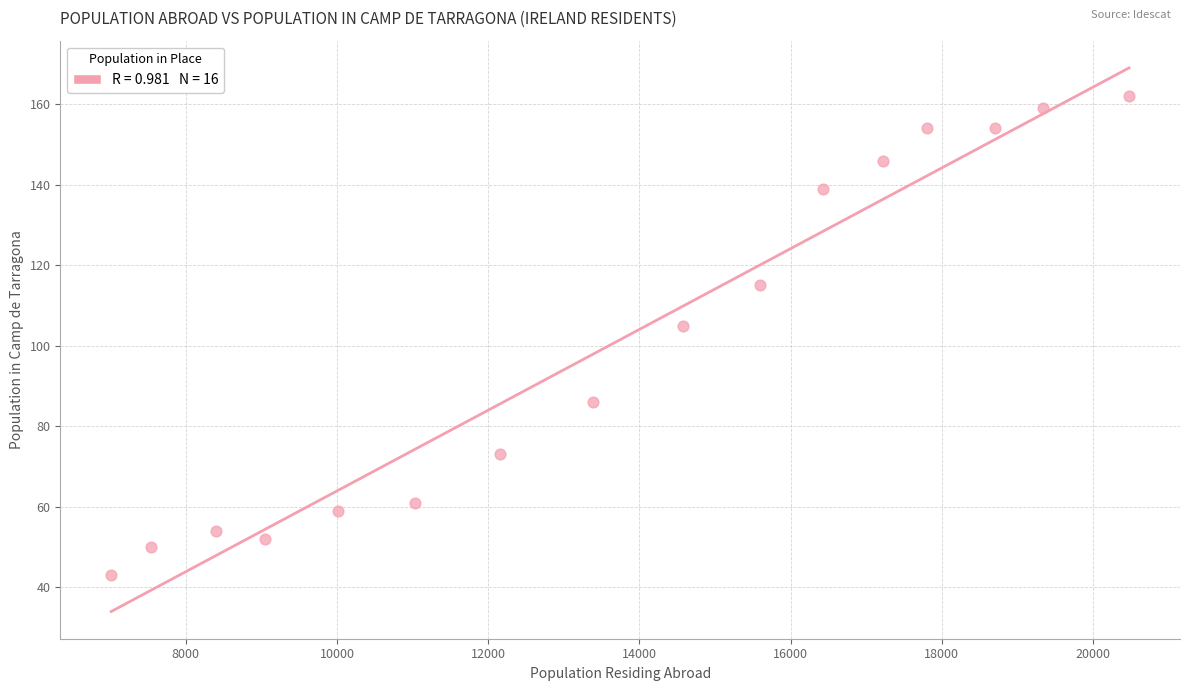

What is the range of X values (max minus min)?

13465